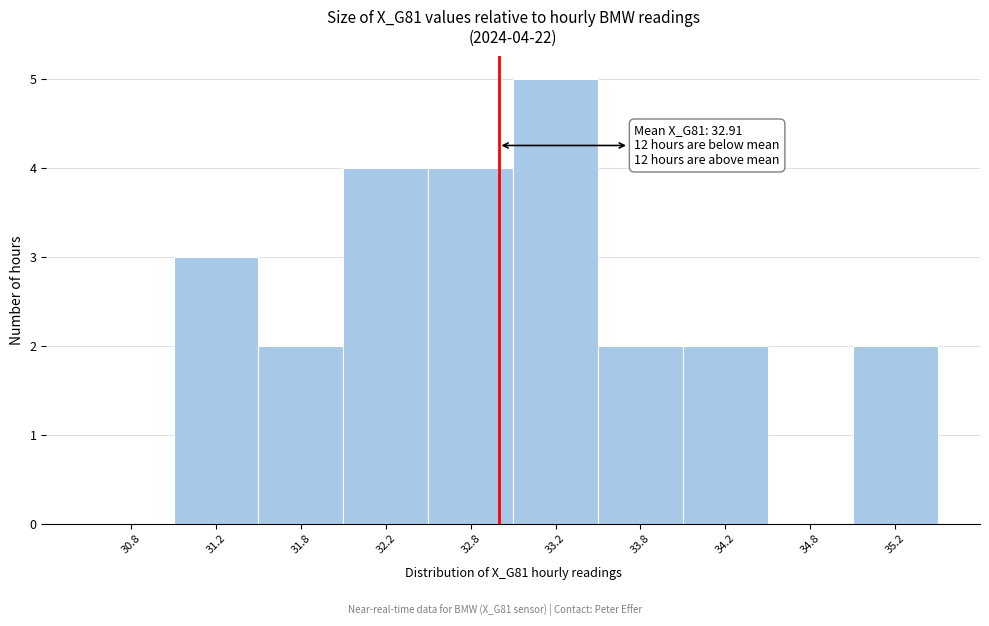

Over which range of the x-axis is the bar tallest?

33.0 to 33.5